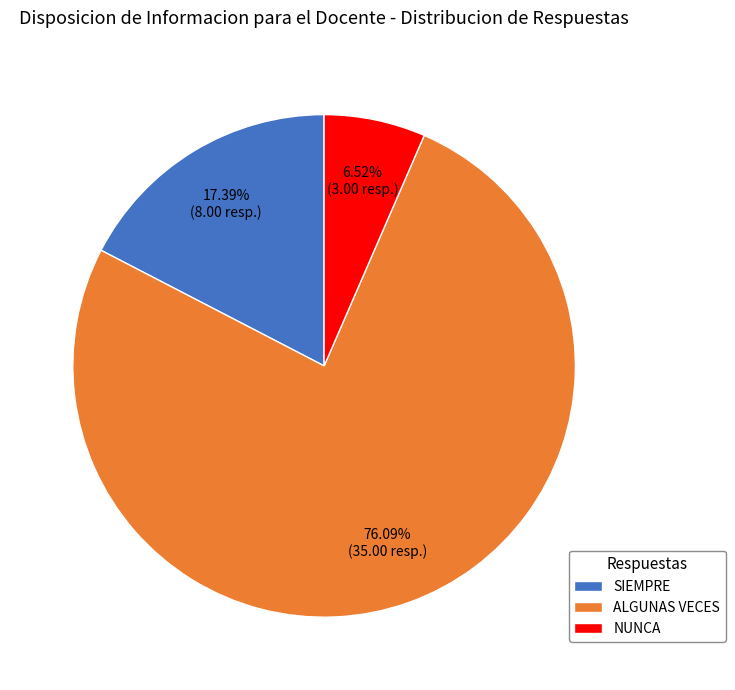

How many segments does this pie chart have?

3